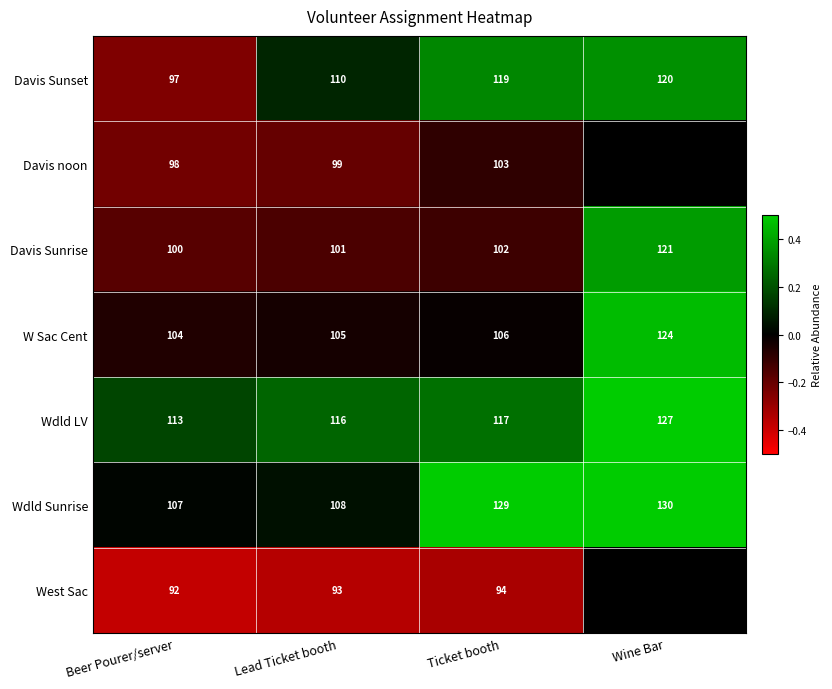

Rank the series at Beer Pourer/server from lowest to highest value.

West Sac, Davis Sunset, Davis noon, Davis Sunrise, W Sac Cent, Wdld Sunrise, Wdld LV